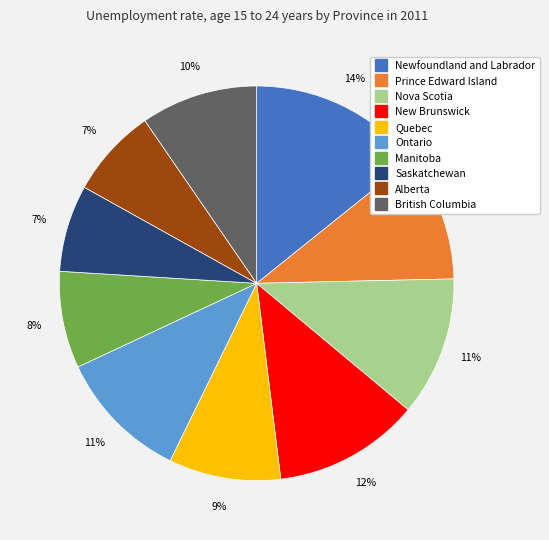

To the nearest percent, what is the average slice percentage?

10%